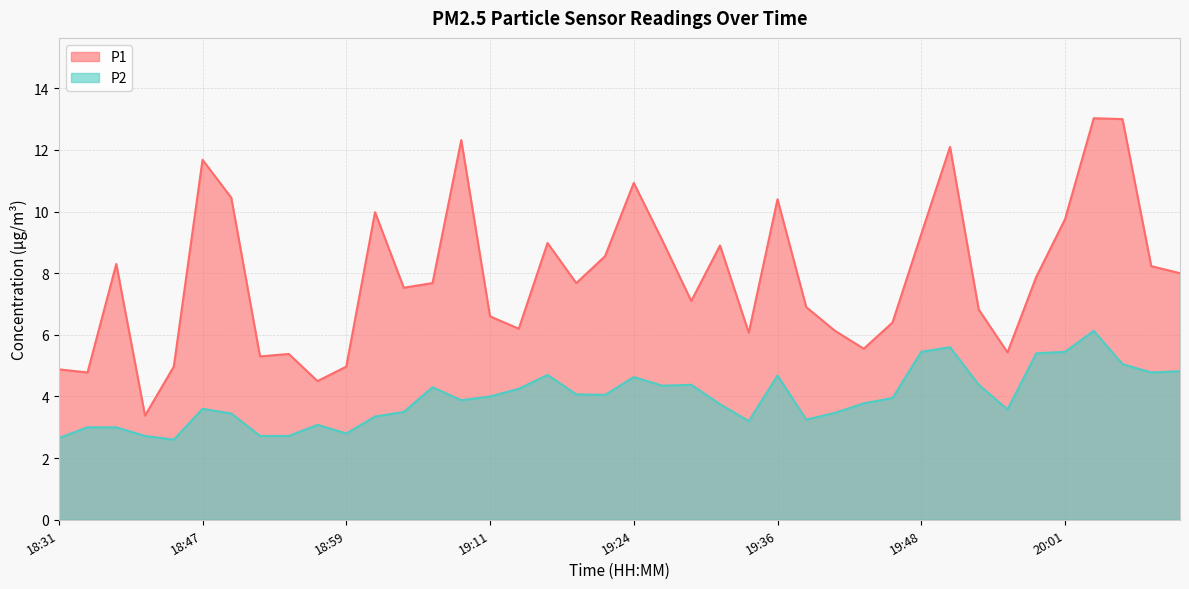

How many values in the P1 series are below 7?

17